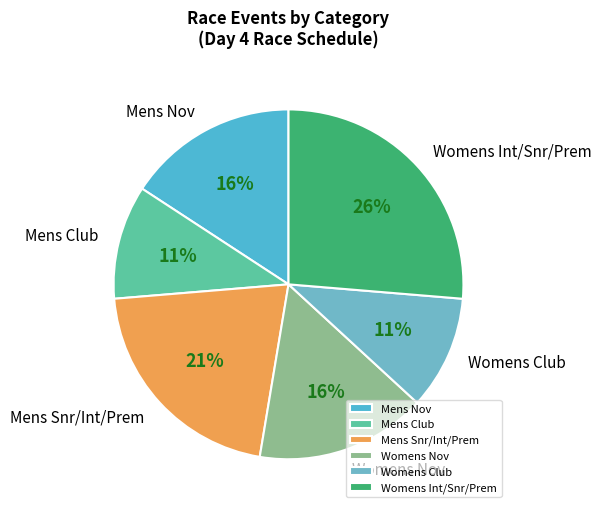

Combined, do Mens Snr/Int/Prem and Mens Nov account for over 50%?

No